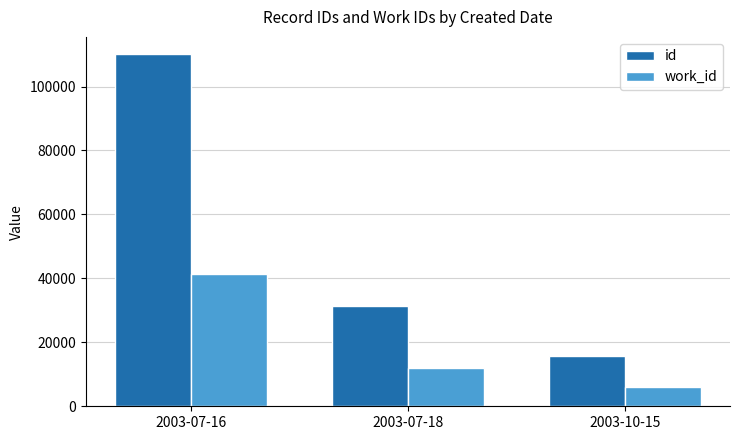

At which category does the chart reach its peak across all series?

2003-07-16